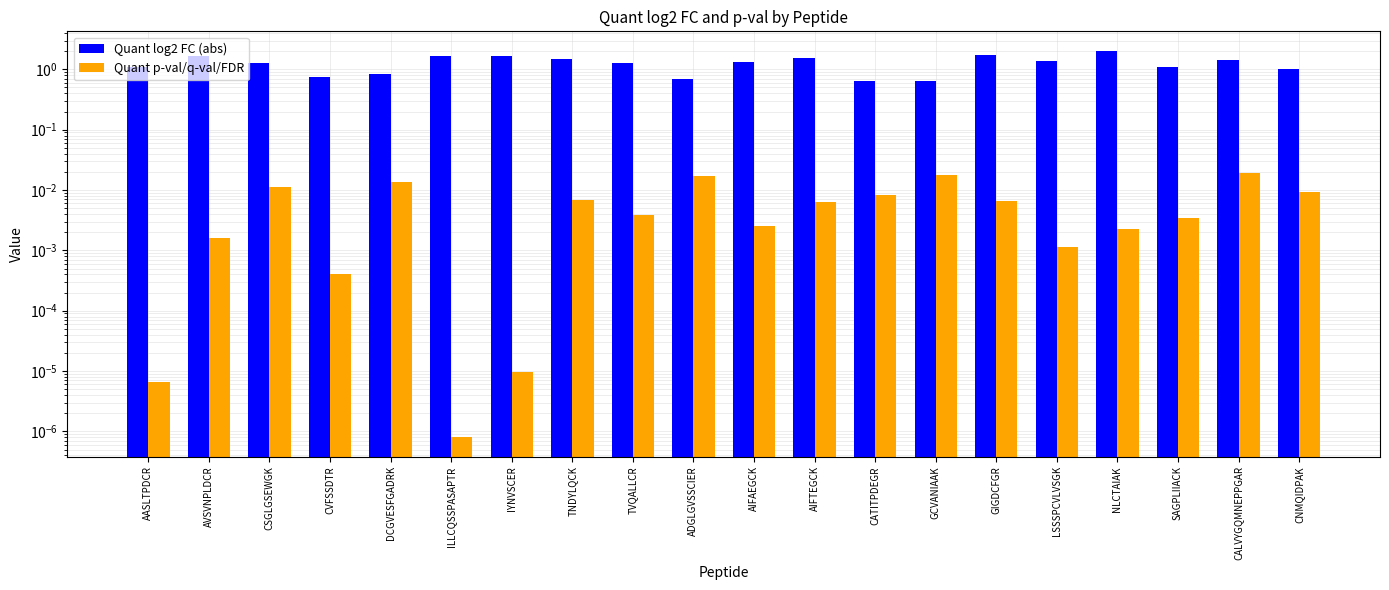

List the series in order of their overall mean, highest first.

Quant log2 FC (abs), Quant p-val/q-val/FDR